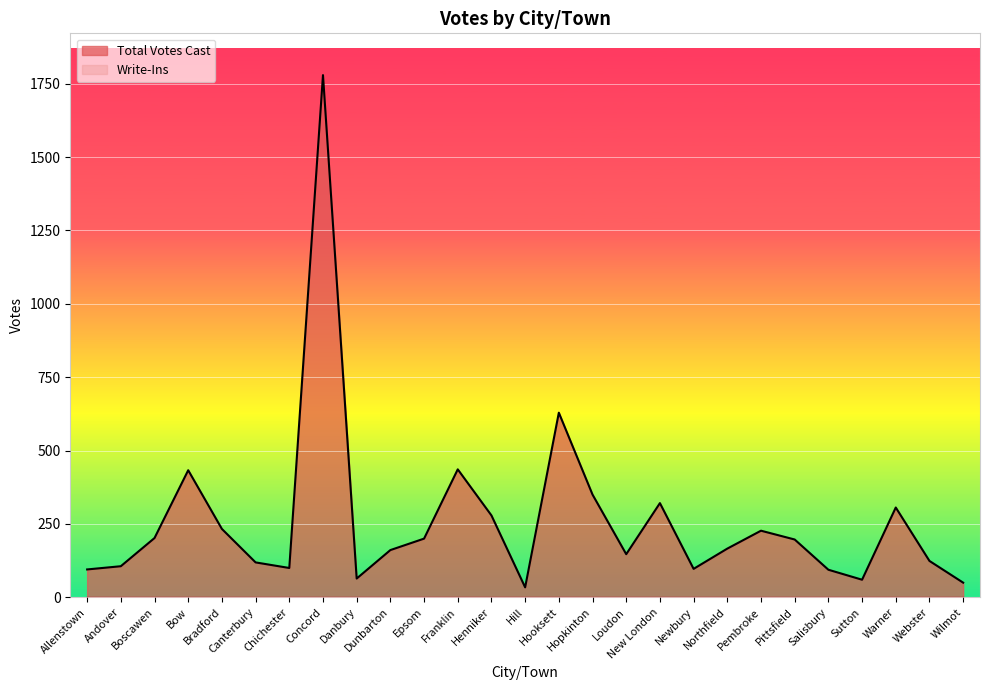

What is the ratio of the value at Hooksett to the value at Canterbury?

5.3